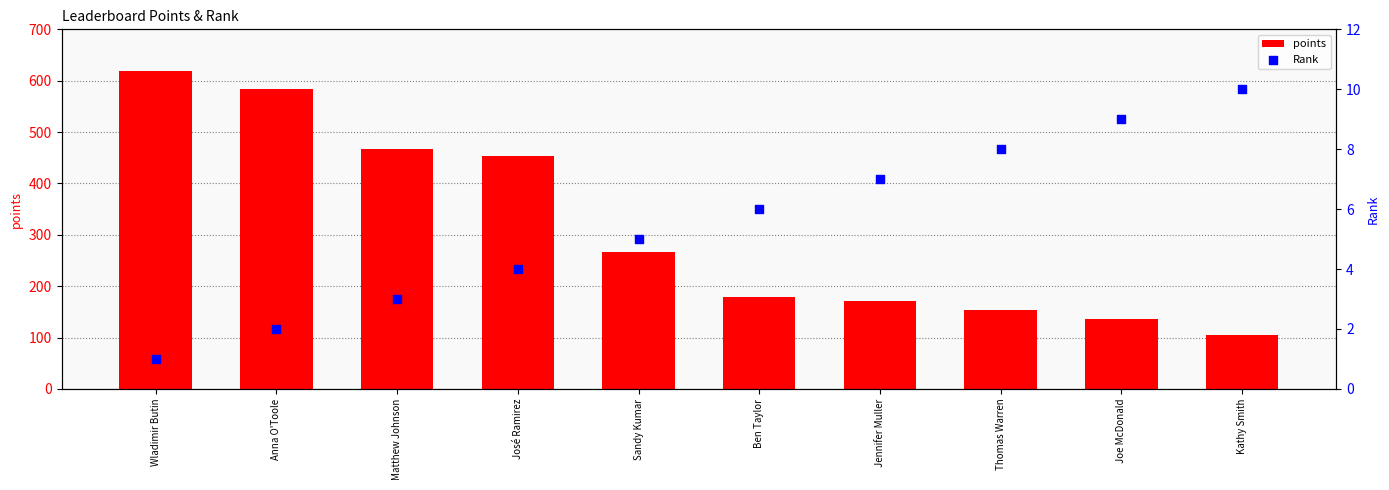

Which series contains the lowest Y value?

Rank